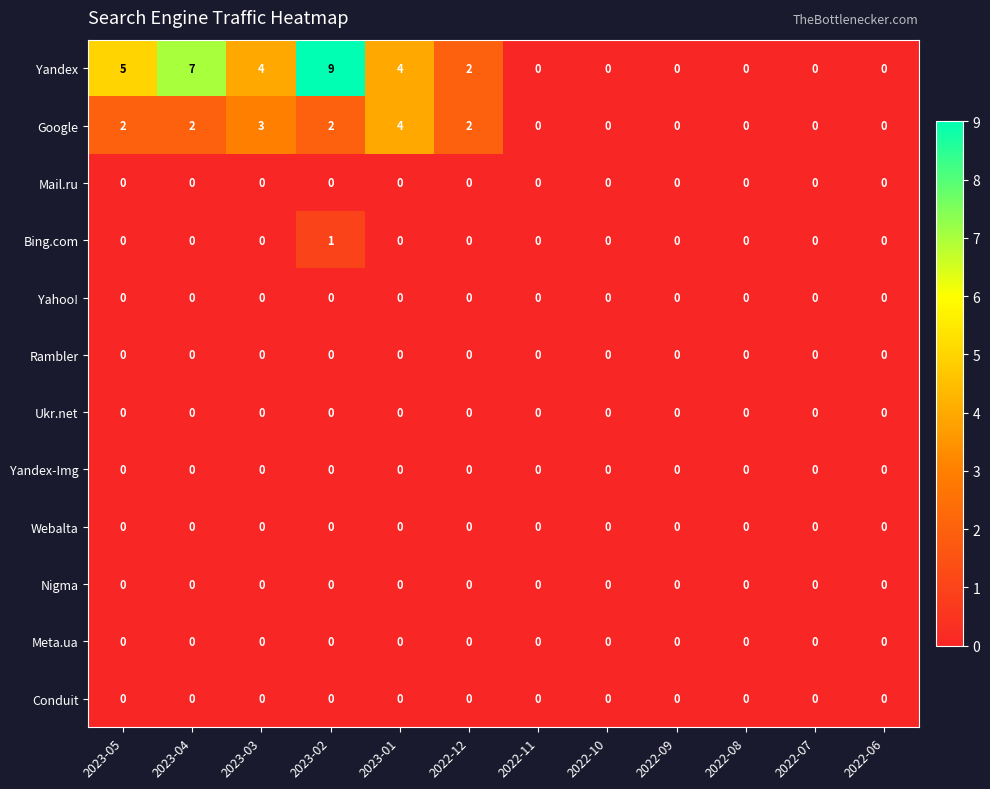

Is it true that Yandex-Img equals 0 at 2022-11?

True